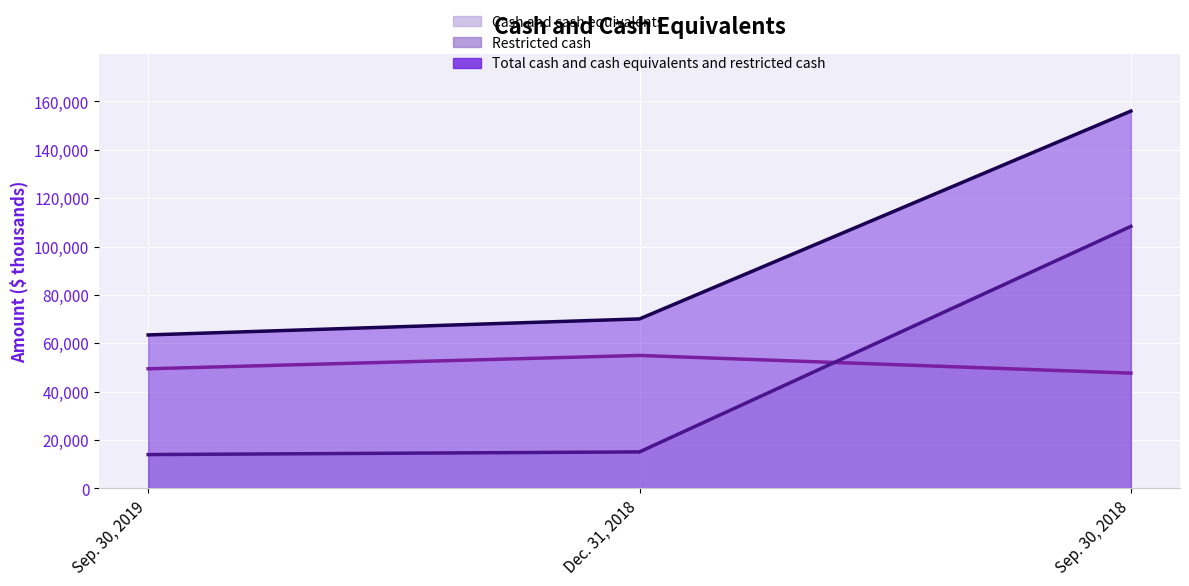

List the labels in order of Restricted cash (line) value, largest first.

Sep. 30, 2018, Dec. 31, 2018, Sep. 30, 2019